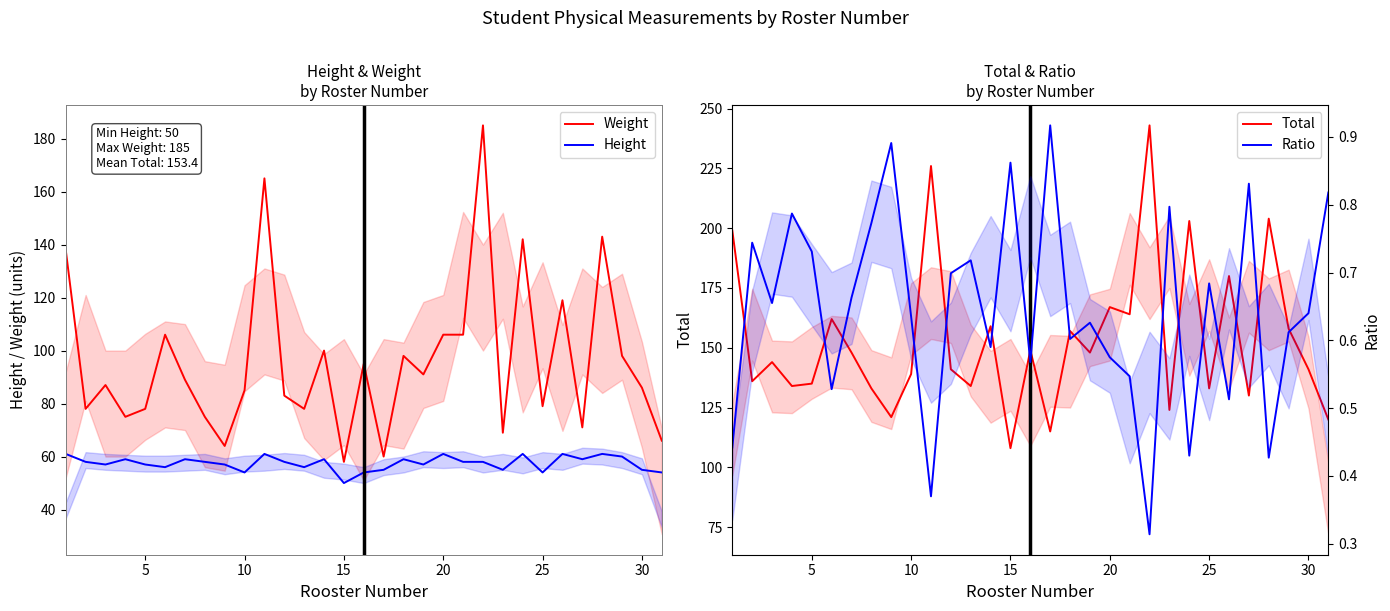

How many data points does each series have?

31